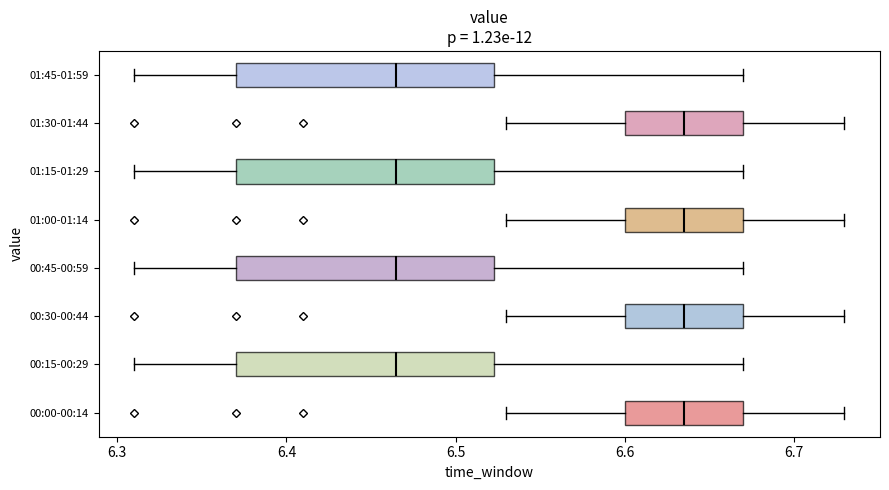

Reading bottom to top, transcribe this box plot: for each box, give where its median line is, the range the box spans, and where its two whiskers end, as read against the x-axis. The values are not printed on the chart, so give them approximately, as read against the axis.

00:00-00:14: median 6.64, box 6.60 to 6.67, whiskers 6.53 to 6.73
00:15-00:29: median 6.47, box 6.37 to 6.52, whiskers 6.31 to 6.67
00:30-00:44: median 6.64, box 6.60 to 6.67, whiskers 6.53 to 6.73
00:45-00:59: median 6.47, box 6.37 to 6.52, whiskers 6.31 to 6.67
01:00-01:14: median 6.64, box 6.60 to 6.67, whiskers 6.53 to 6.73
01:15-01:29: median 6.47, box 6.37 to 6.52, whiskers 6.31 to 6.67
01:30-01:44: median 6.64, box 6.60 to 6.67, whiskers 6.53 to 6.73
01:45-01:59: median 6.47, box 6.37 to 6.52, whiskers 6.31 to 6.67